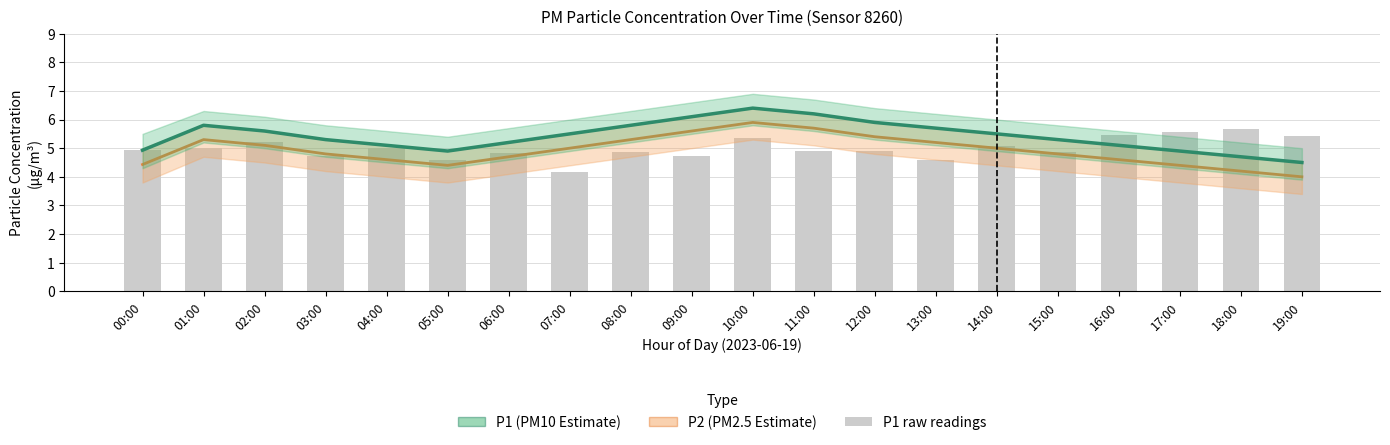

What is the difference between the maximum and minimum values in the P2 series?

1.9